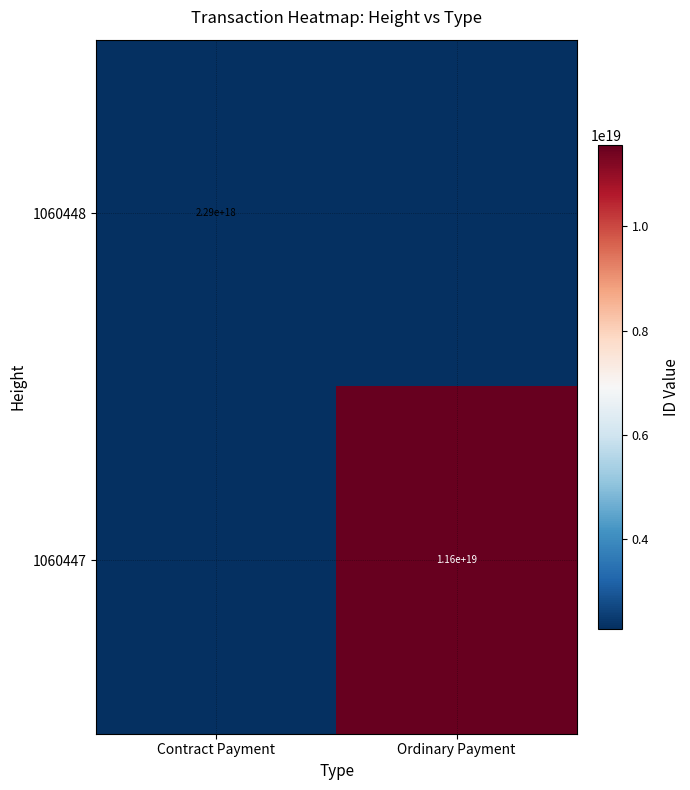

What is the total value across all series at Ordinary Payment?

11564389677930303488